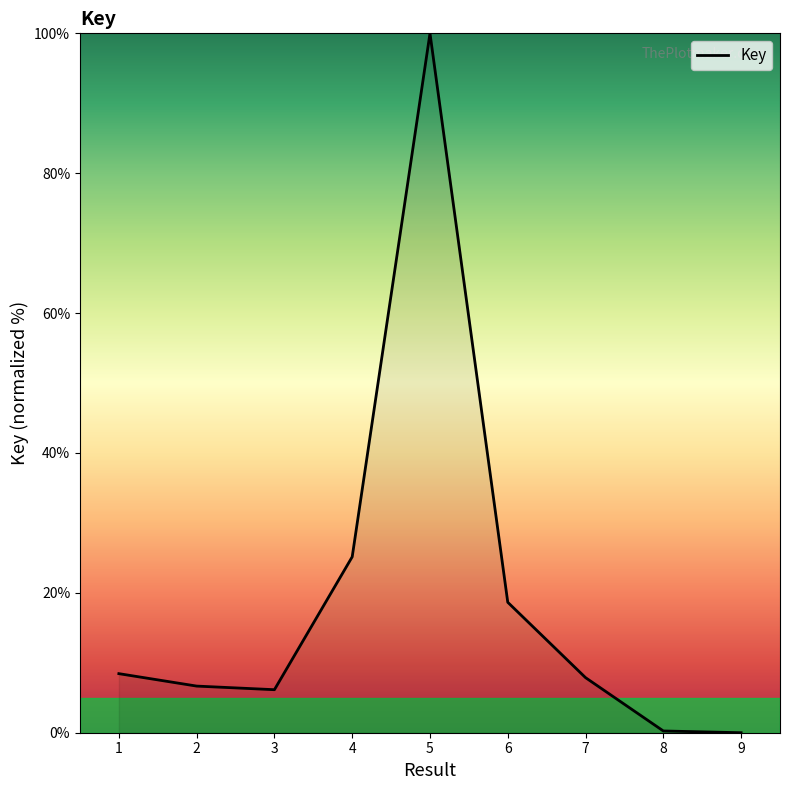

Where does the data first go above 7?

1